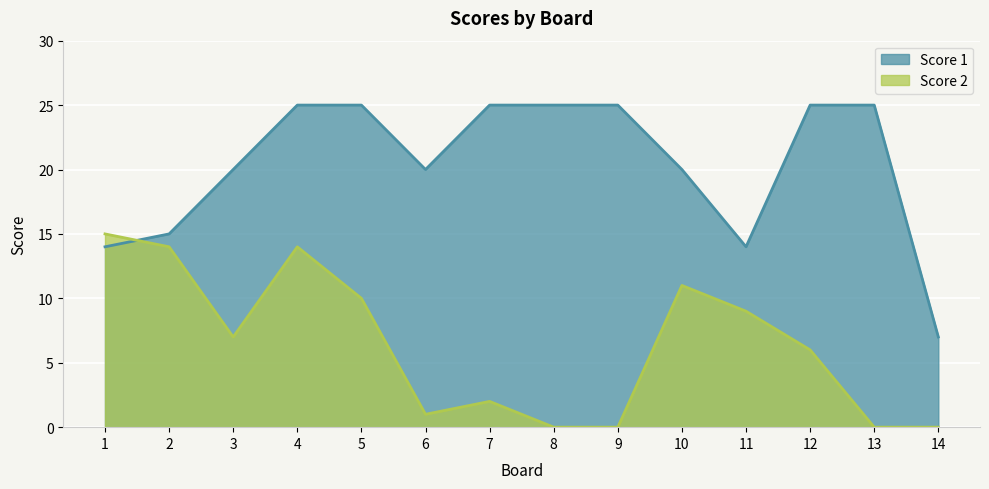

At which category is the sum across all series the highest?

4